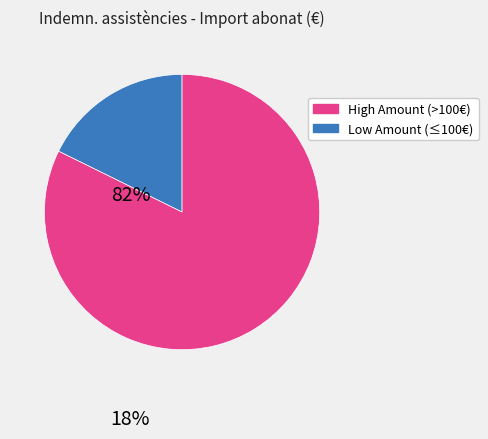

Is there any slice that represents more than half of the pie?

Yes